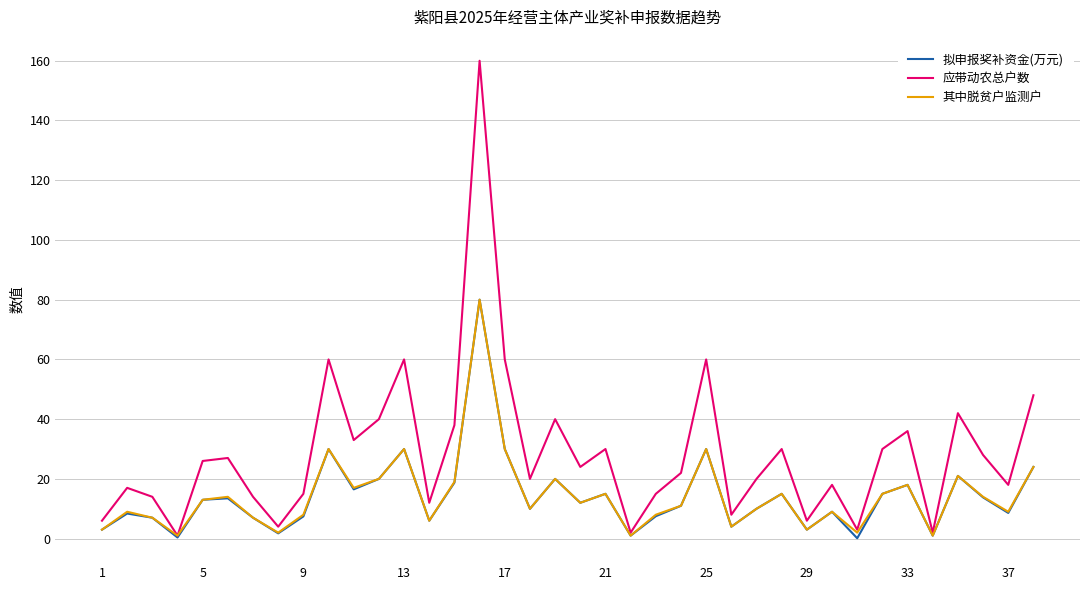

Which series has the largest range (max minus min)?

应带动农总户数